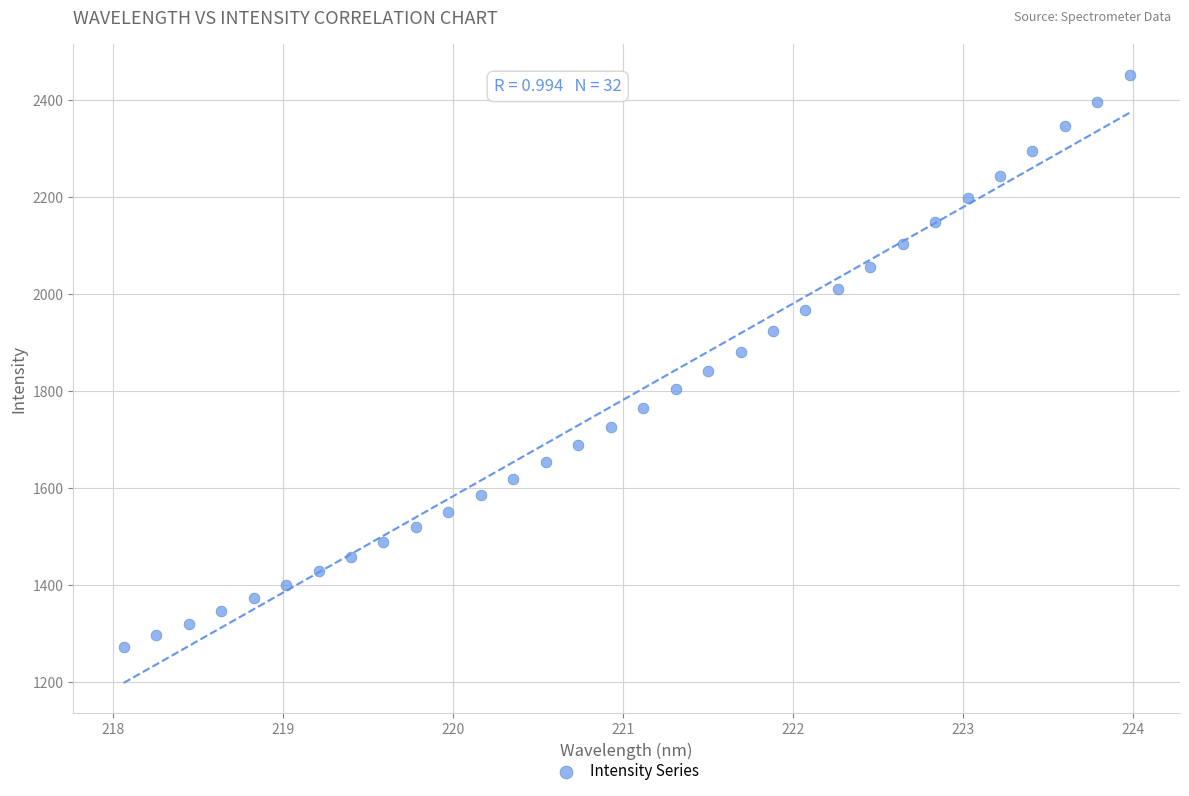

What is the range of X values (max minus min)?

5.9